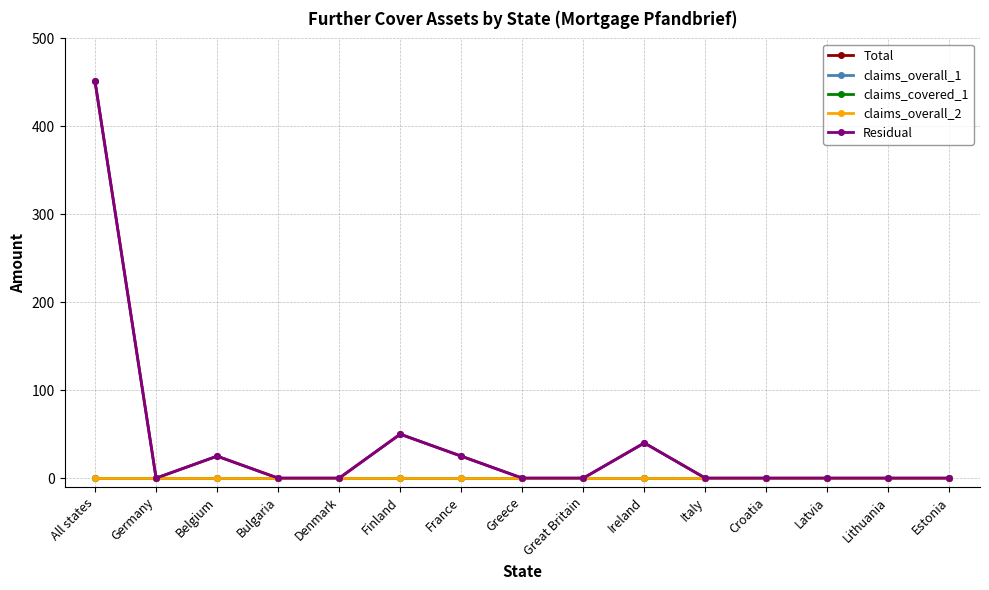

True or false: claims_covered_1 and claims_overall_2 cross at least once.

False